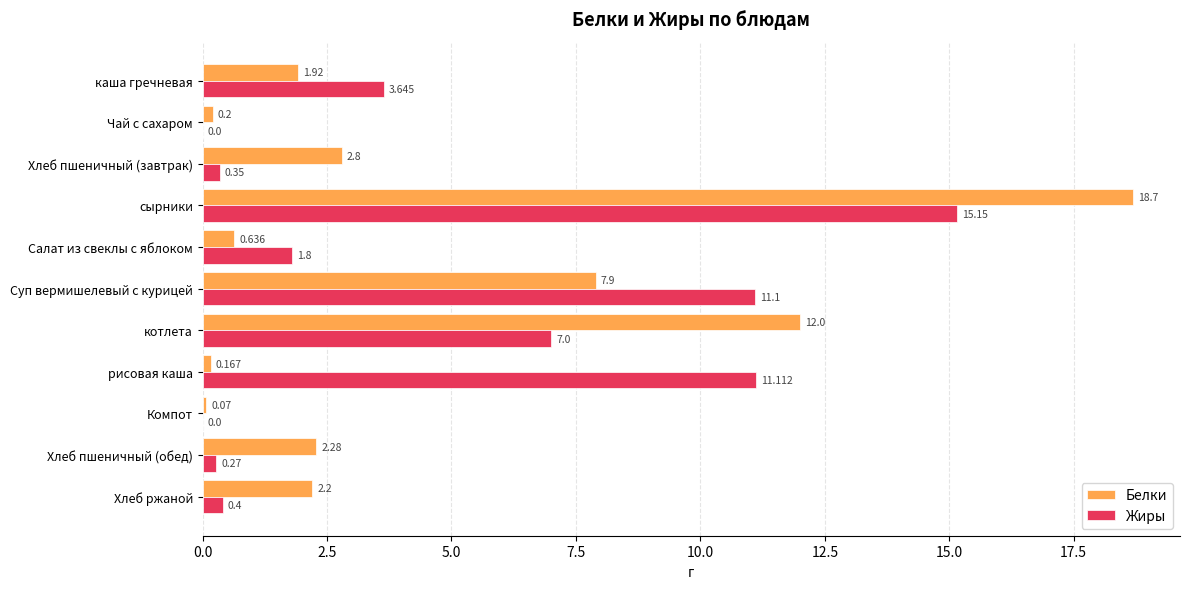

Where is Жиры nearest to the value 7?

котлета